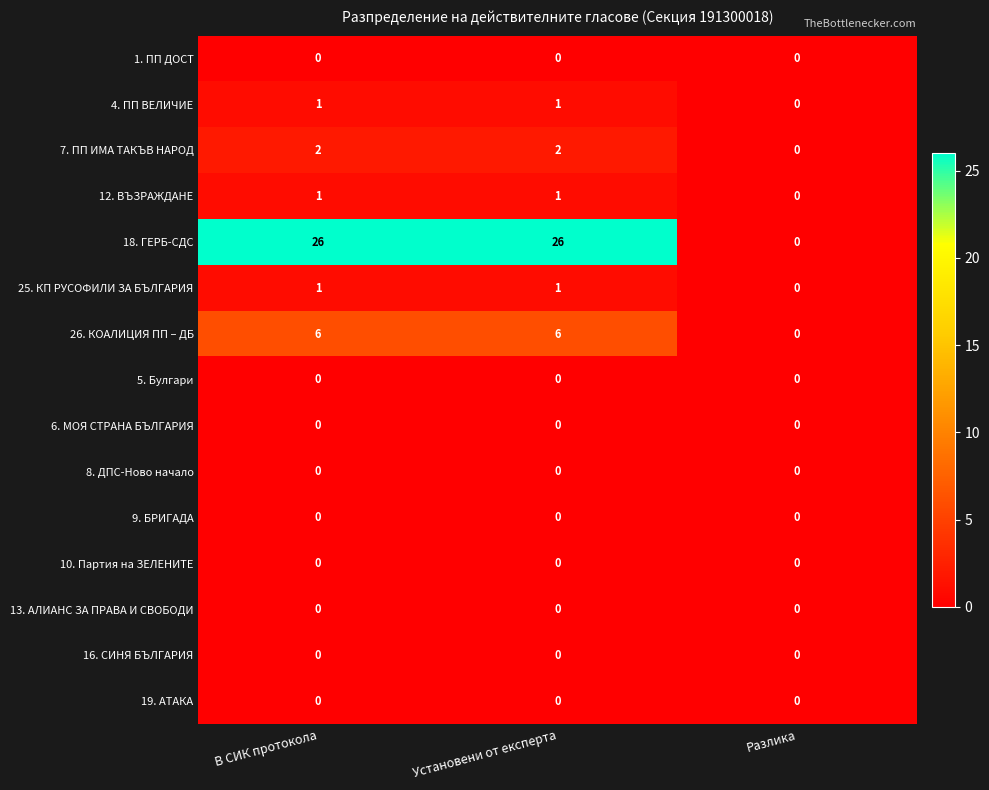

What is the maximum value shown in the chart?

26